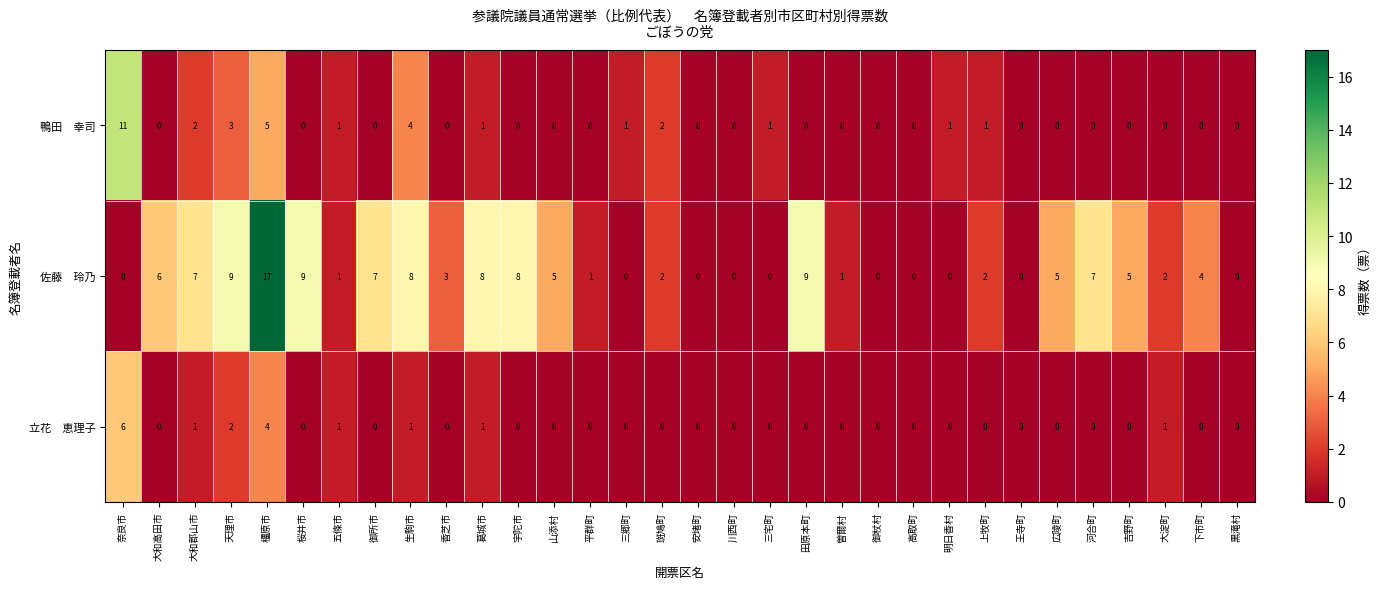

Count the number of categories in the chart.

32